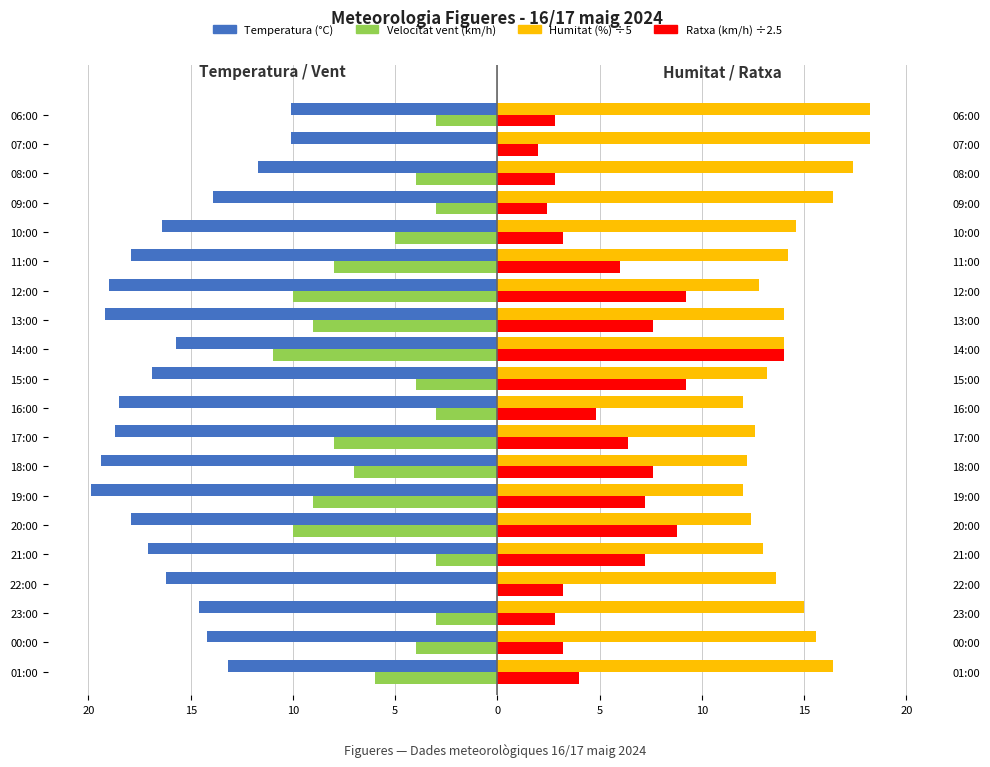

How many bars are there in total?

80